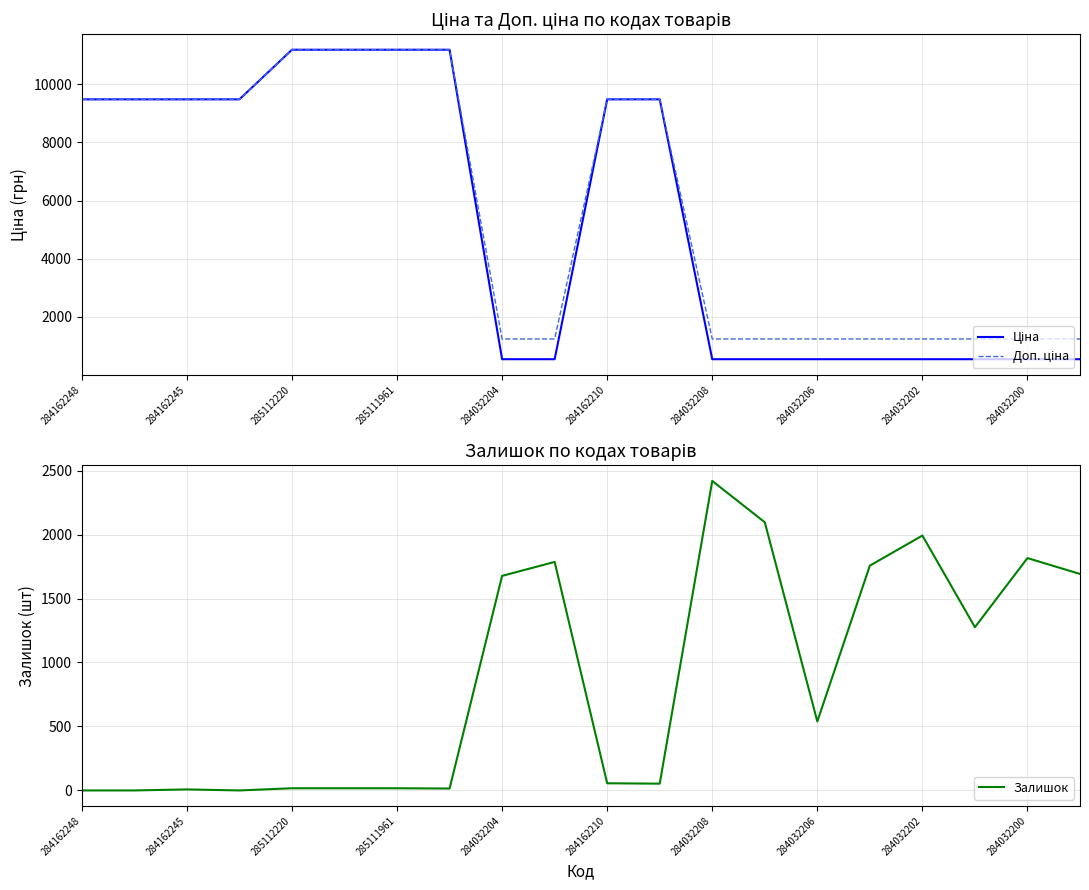

The Залишок series shows -1379.2 at 285111961. True or false?

False